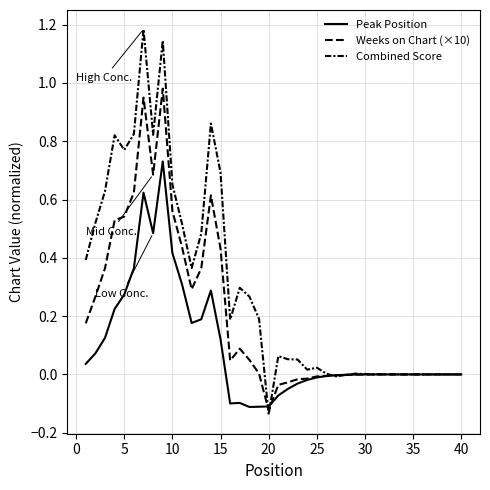

What is the difference between the maximum and second lowest values in the Peak Position series?

0.8